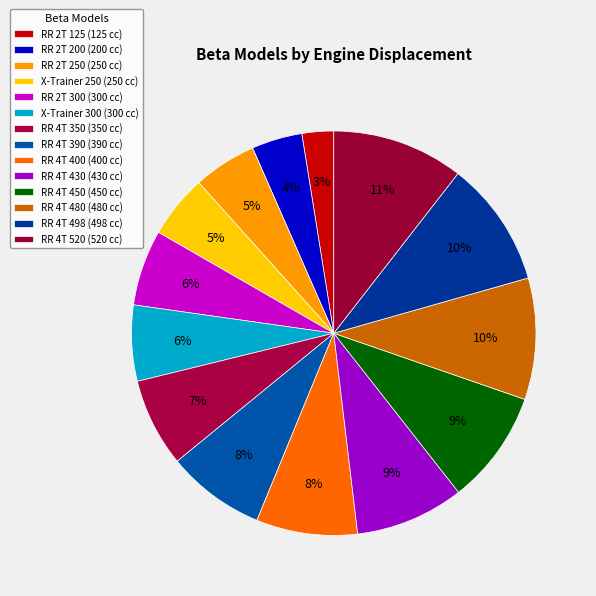

The RR 4T 400 slice represents 8% of the pie. True or false?

True